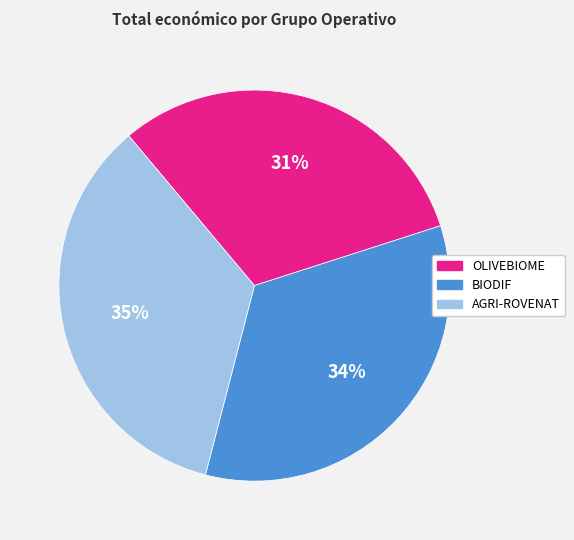

Rank the categories by value from highest to lowest.

AGRI-ROVENAT, BIODIF, OLIVEBIOME